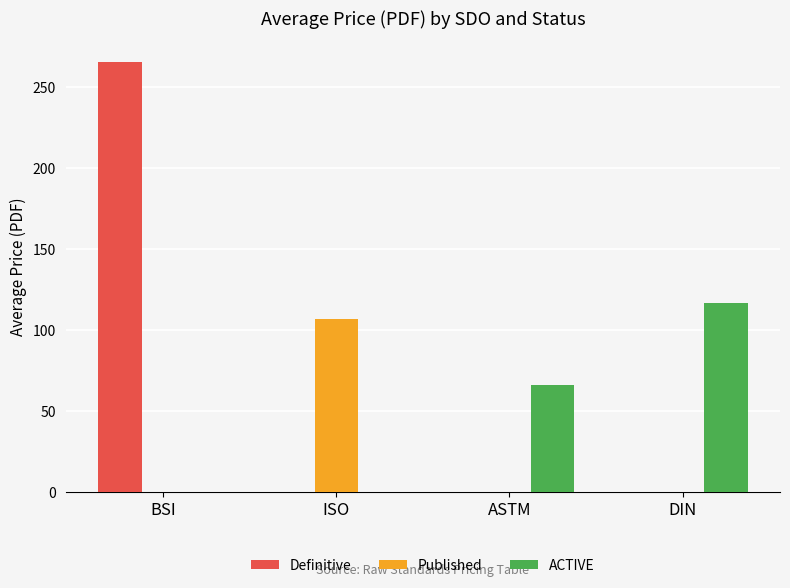

Is it true that ACTIVE equals 60.1 at ISO?

False